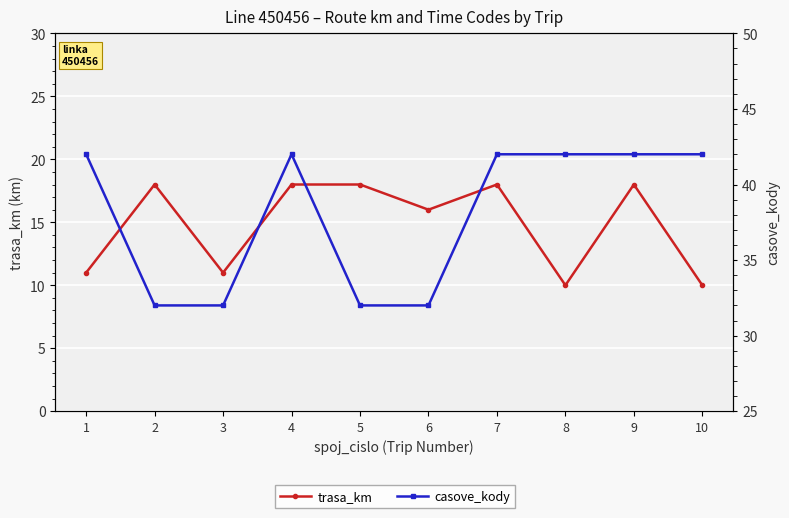

Which series has the widest spread of values?

casove_kody